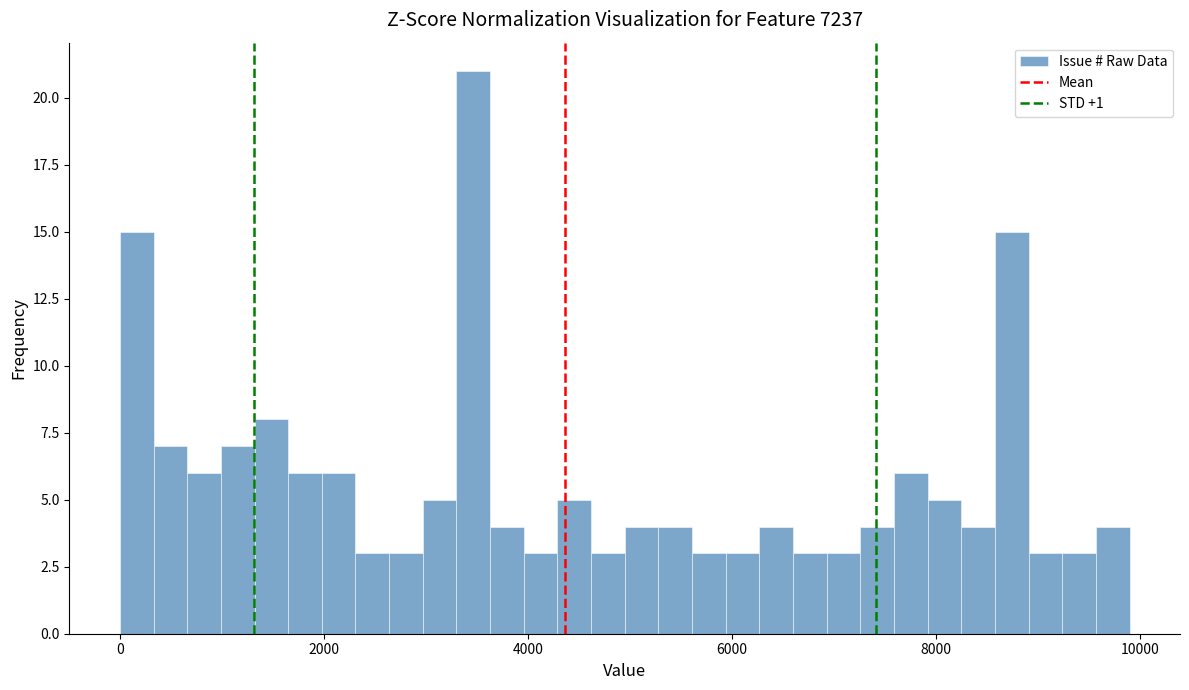

Read against the x-axis, roughly where is the centre of the tallest bar?

3400